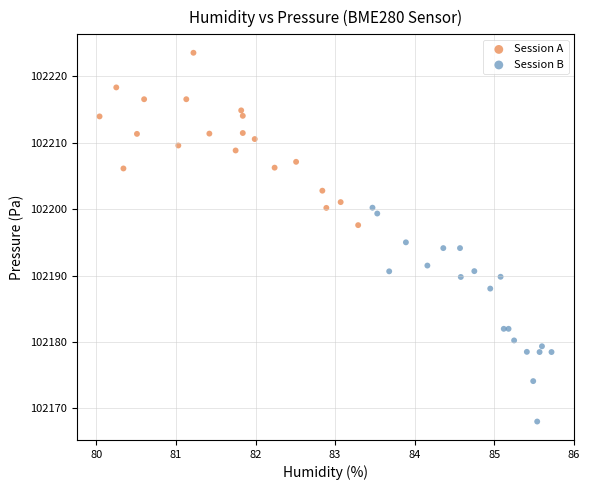

Which series has the widest spread of Y values?

Session B